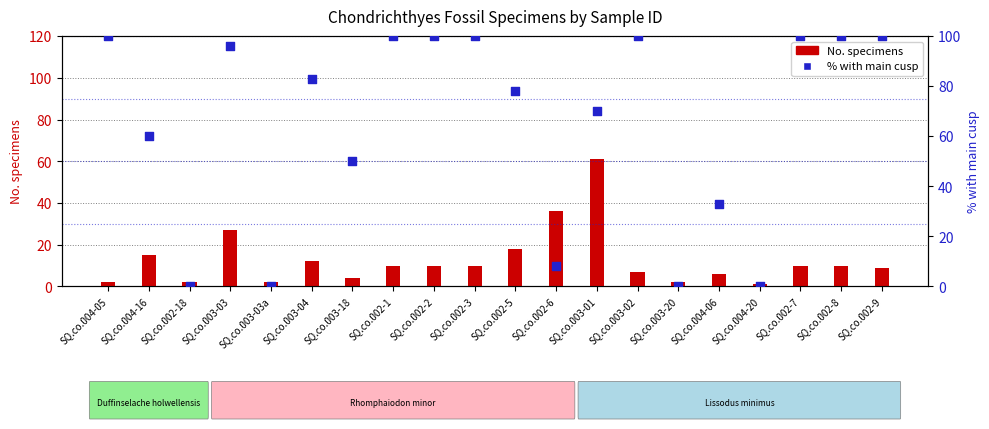

Which series has the largest total across all categories?

% with main cusp